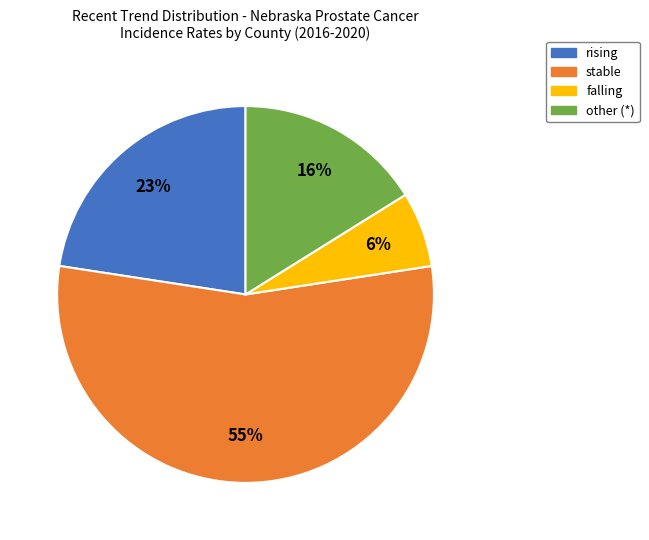

Does stable account for over 50% of the chart?

Yes